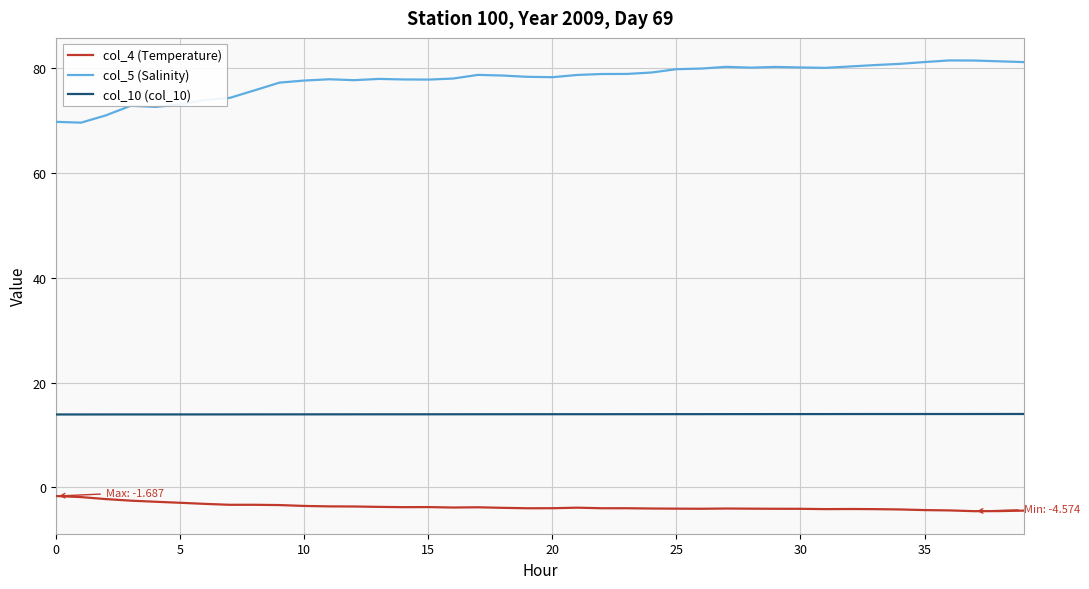

Which series has the largest total across all categories?

col_5 (Salinity)